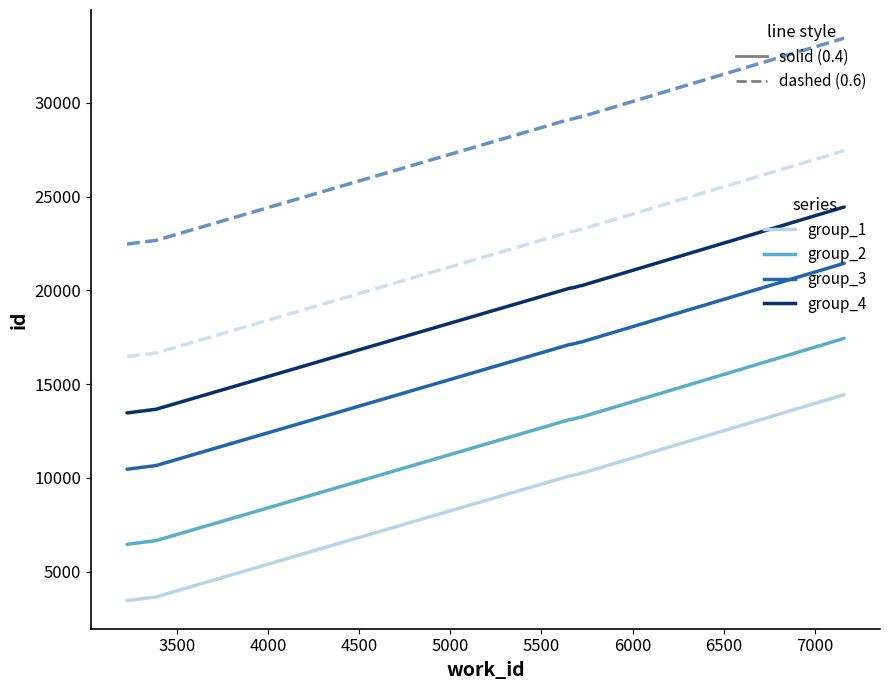

What is the minimum value shown in the chart?

3467